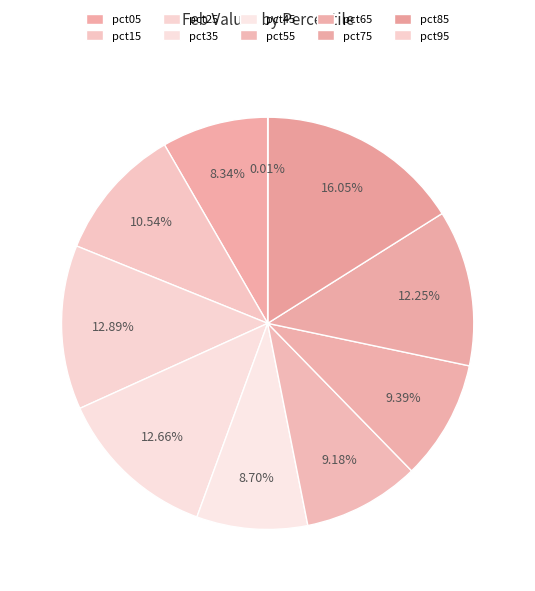

To the nearest percent, what is the difference between the largest and smallest slice percentages?

16%